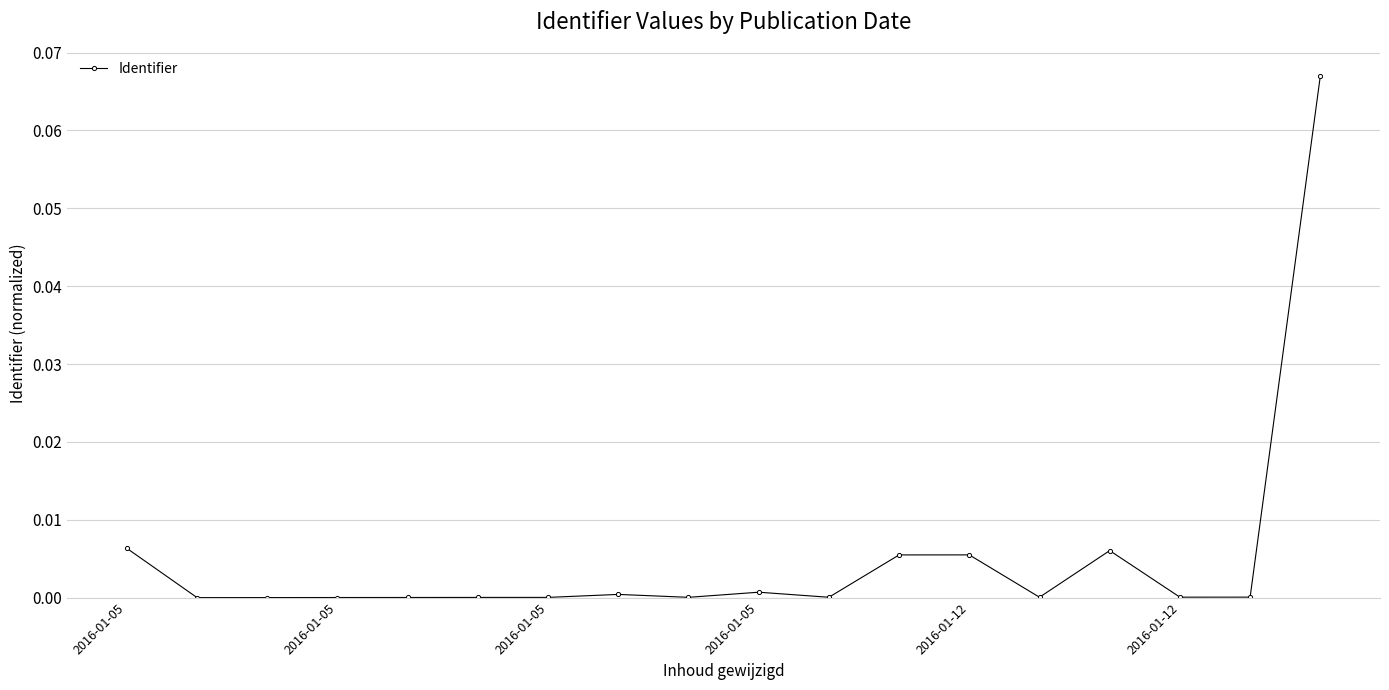

True or false: the data has more than 0 interior local peaks.

True